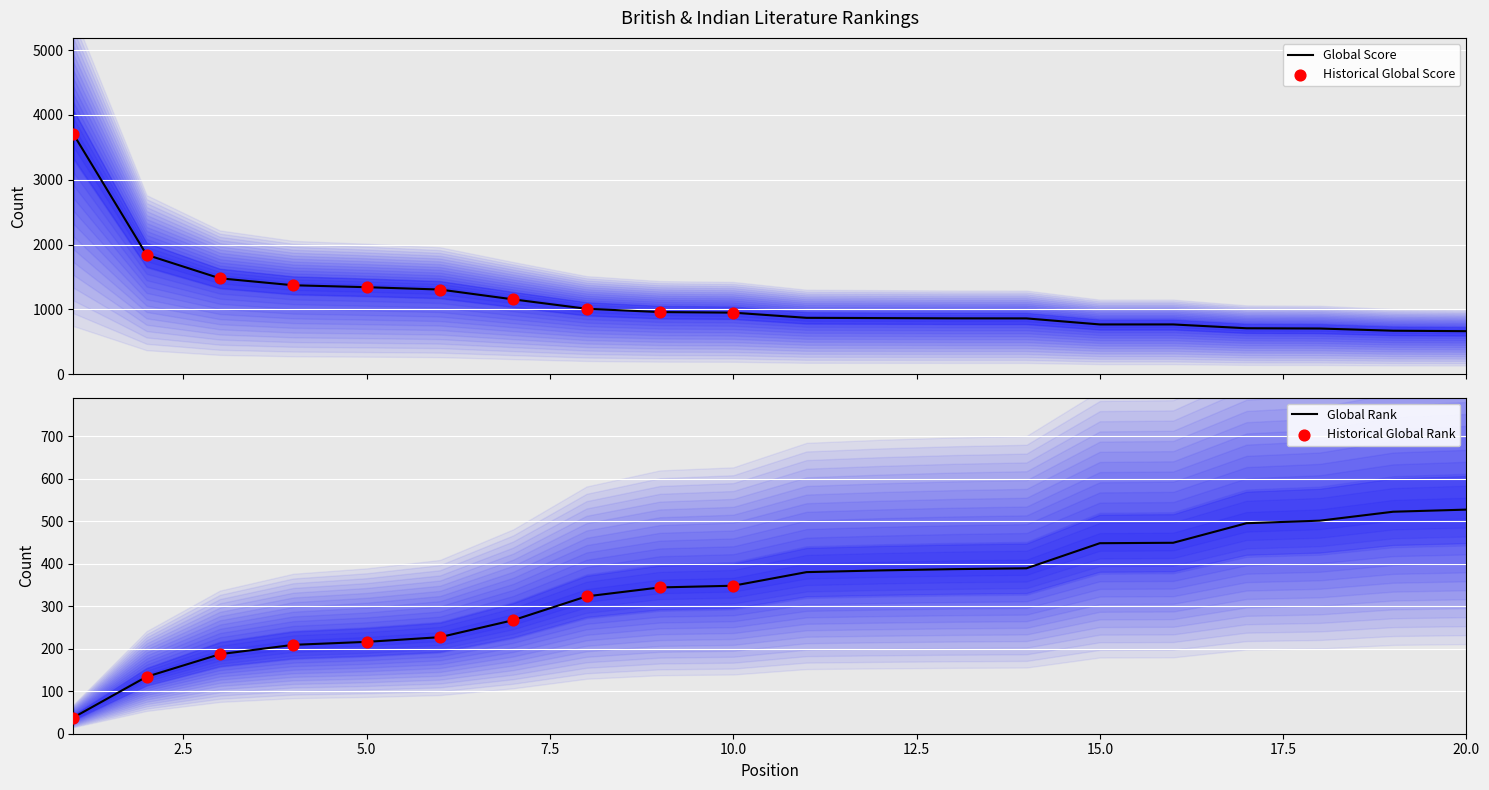

At how many categories does at least one series exceed 994?

8